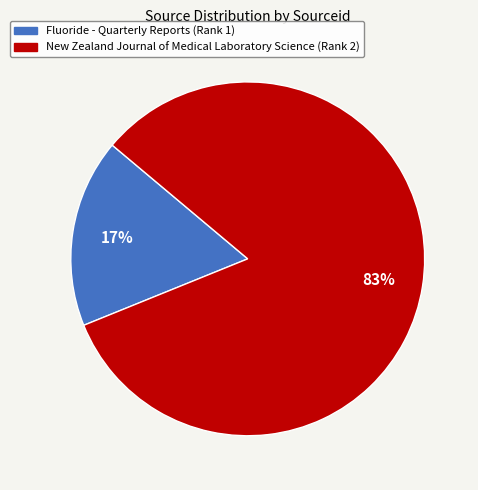

Which category has the smallest portion of the pie?

Fluoride - Quarterly Reports (Rank 1)